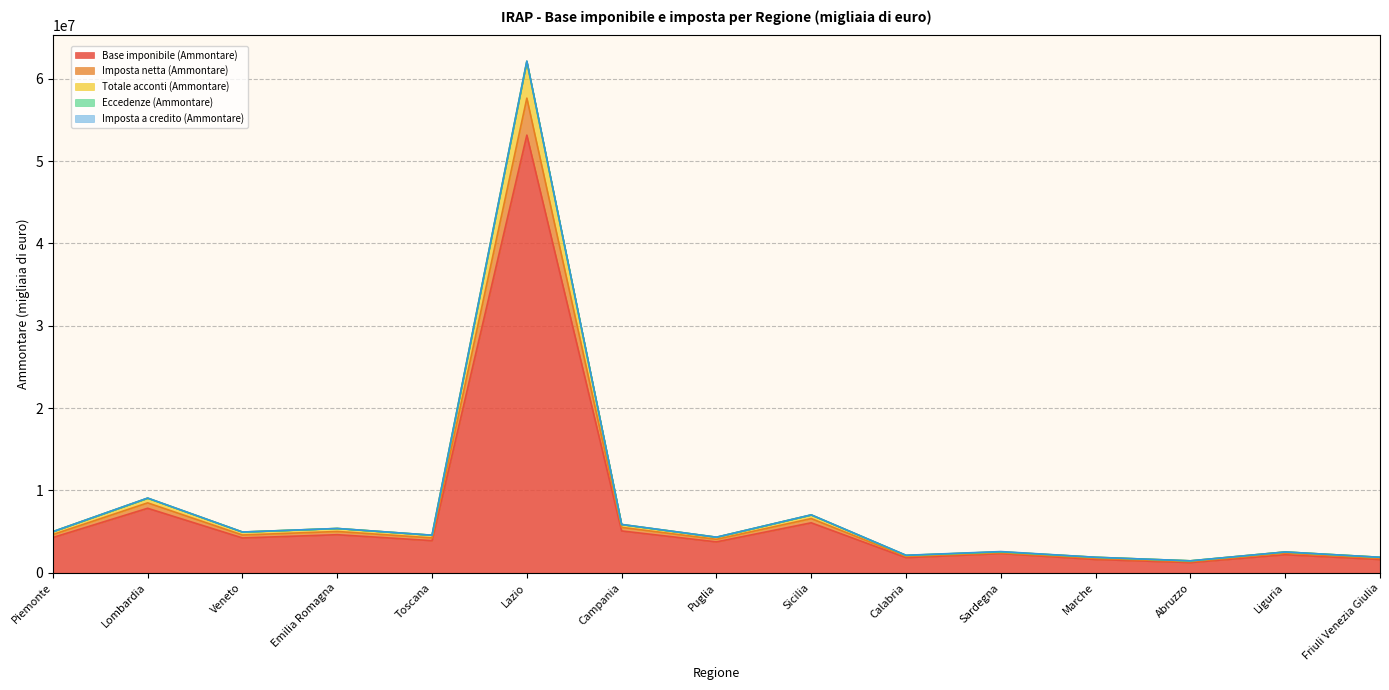

Where is the first local maximum for Imposta netta (Ammontare)?

Lombardia